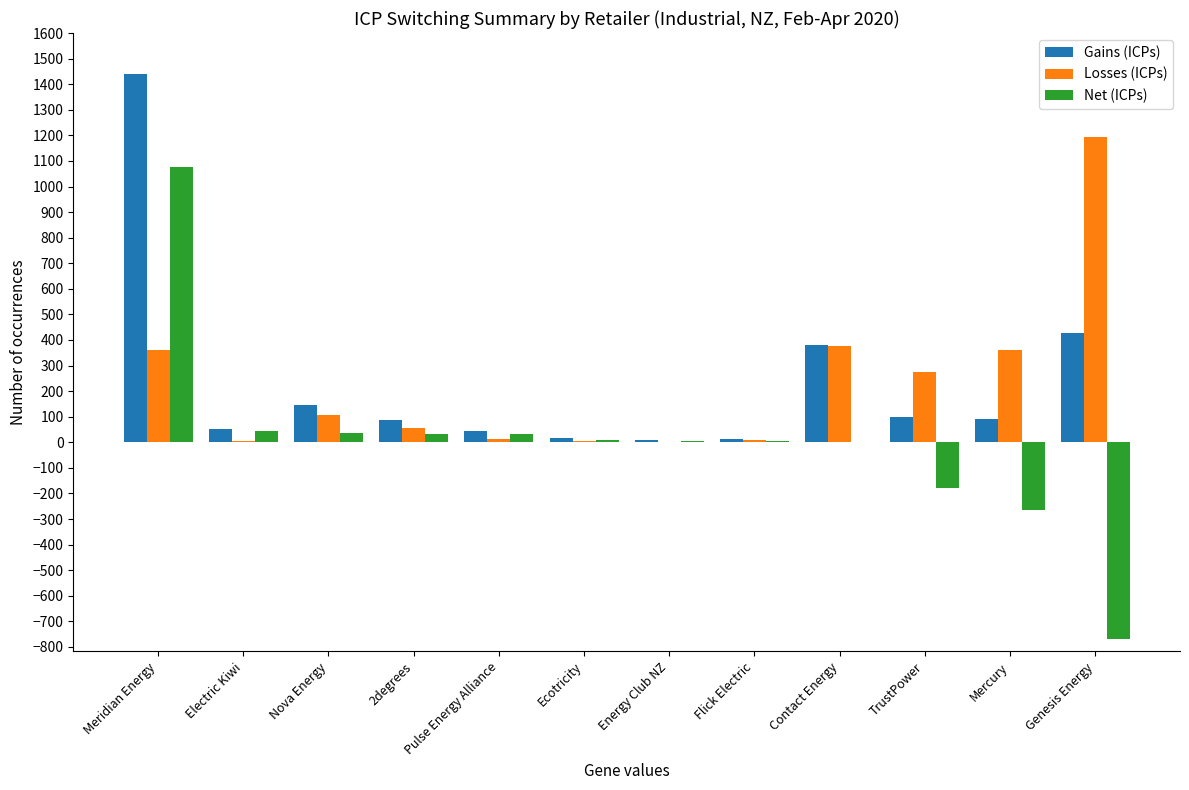

What is the maximum value shown in the chart?

1439